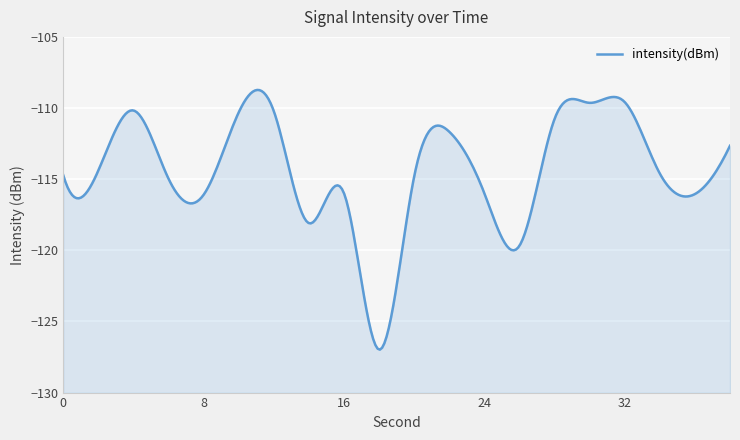

What is the difference between the maximum and minimum values?

17.4